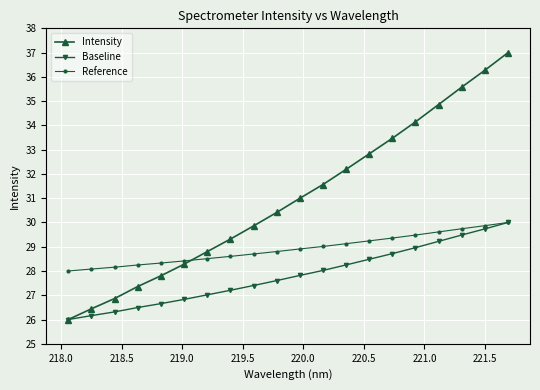

True or false: Baseline has more than 2 interior local peaks.

False